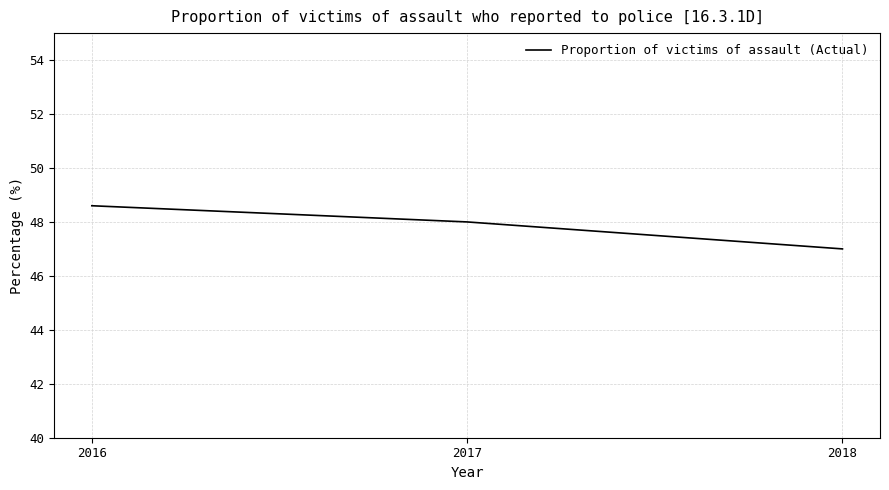

List the labels in order of value, largest first.

2016, 2017, 2018